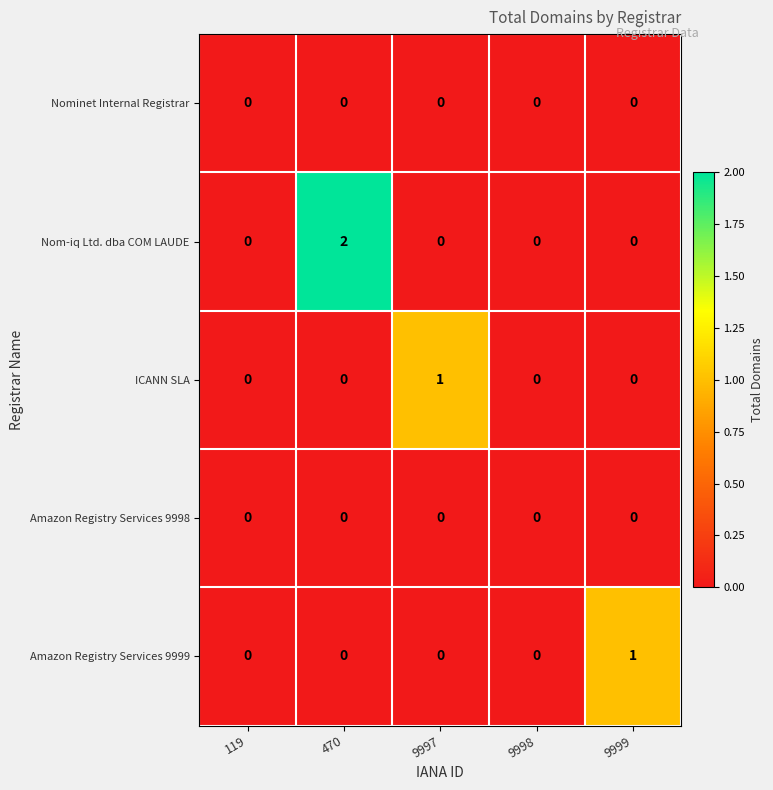

How many Nom-iq Ltd. dba COM LAUDE values are between 0 and 1?

4